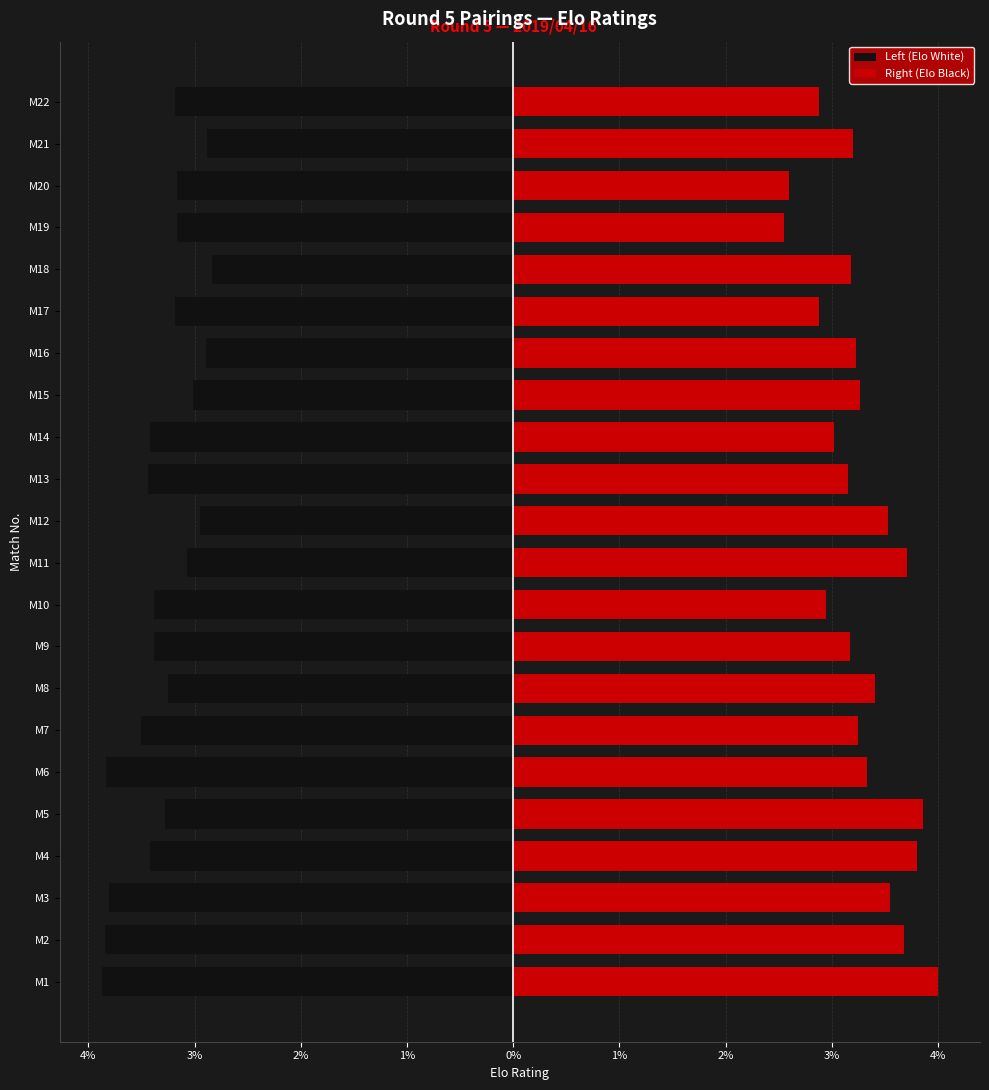

What are all the series names shown in the legend?

Left (Elo White), Right (Elo Black)